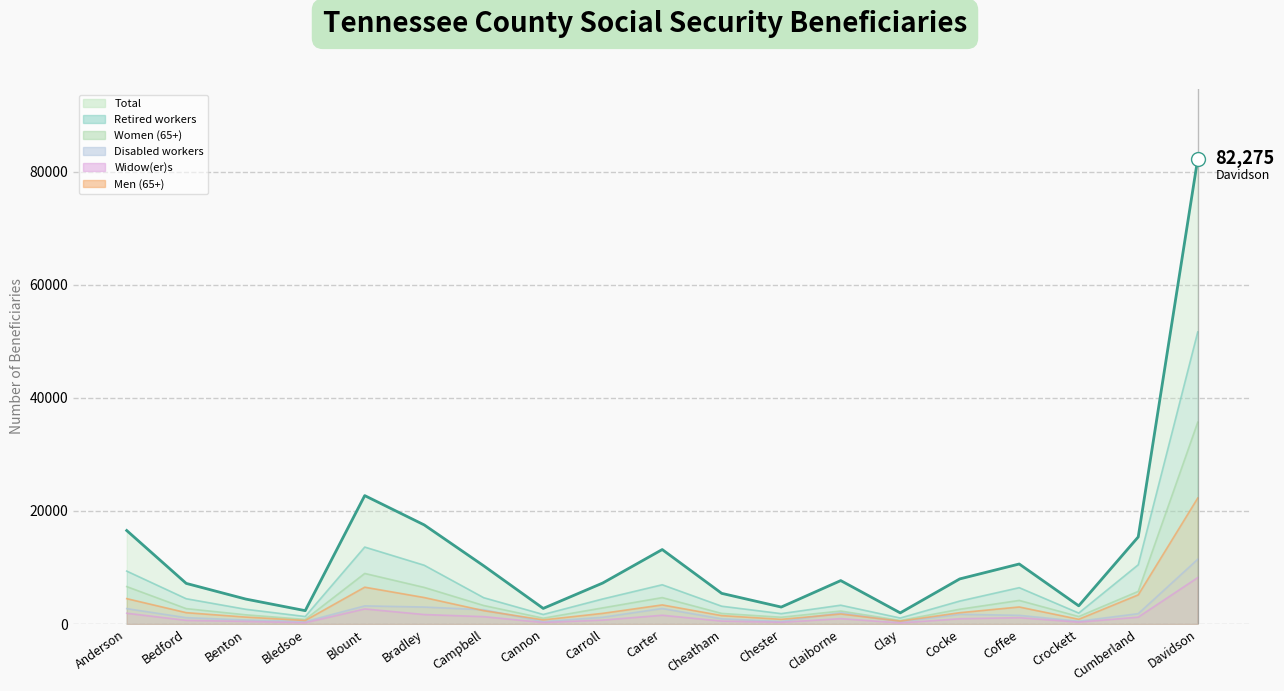

Reading left to right, list all the values displayed in this chart.

16540	7190	4420	2370	22715	17530	10295	2765	7255	13175	5425	3005	7685	1975	7980	10620	3225	15405	82275